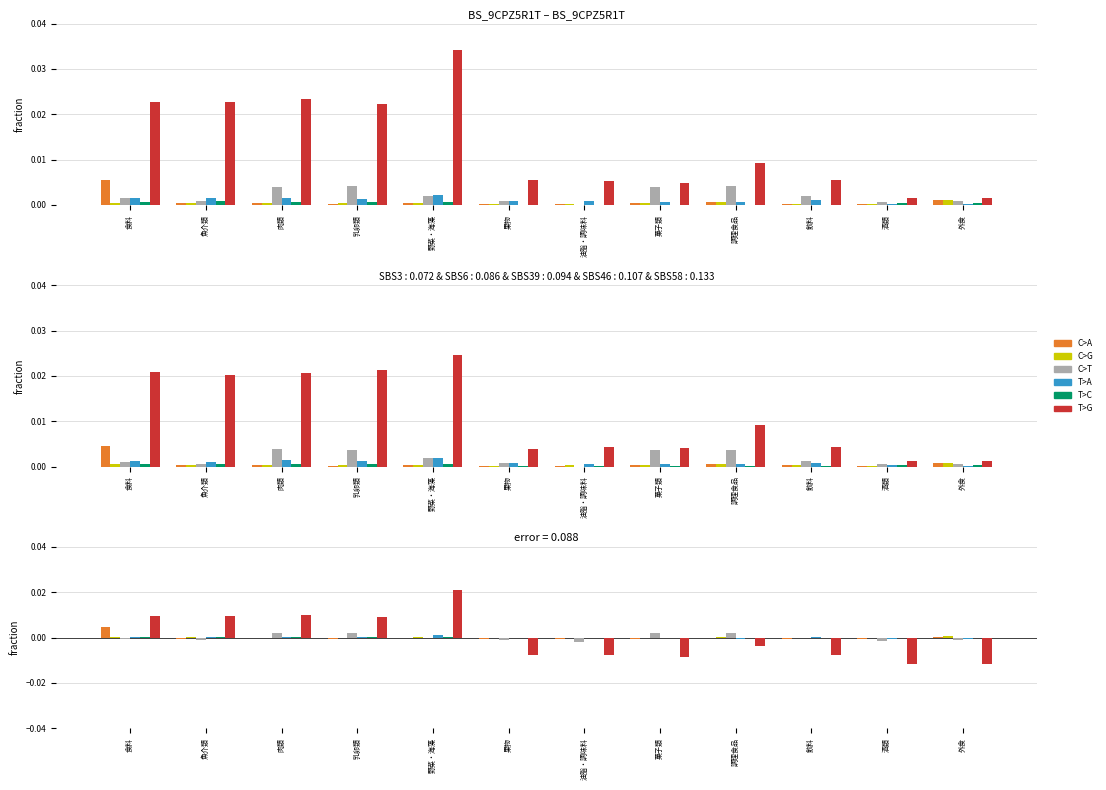

Is it true that C>G equals -0.0 at 飲料?

True